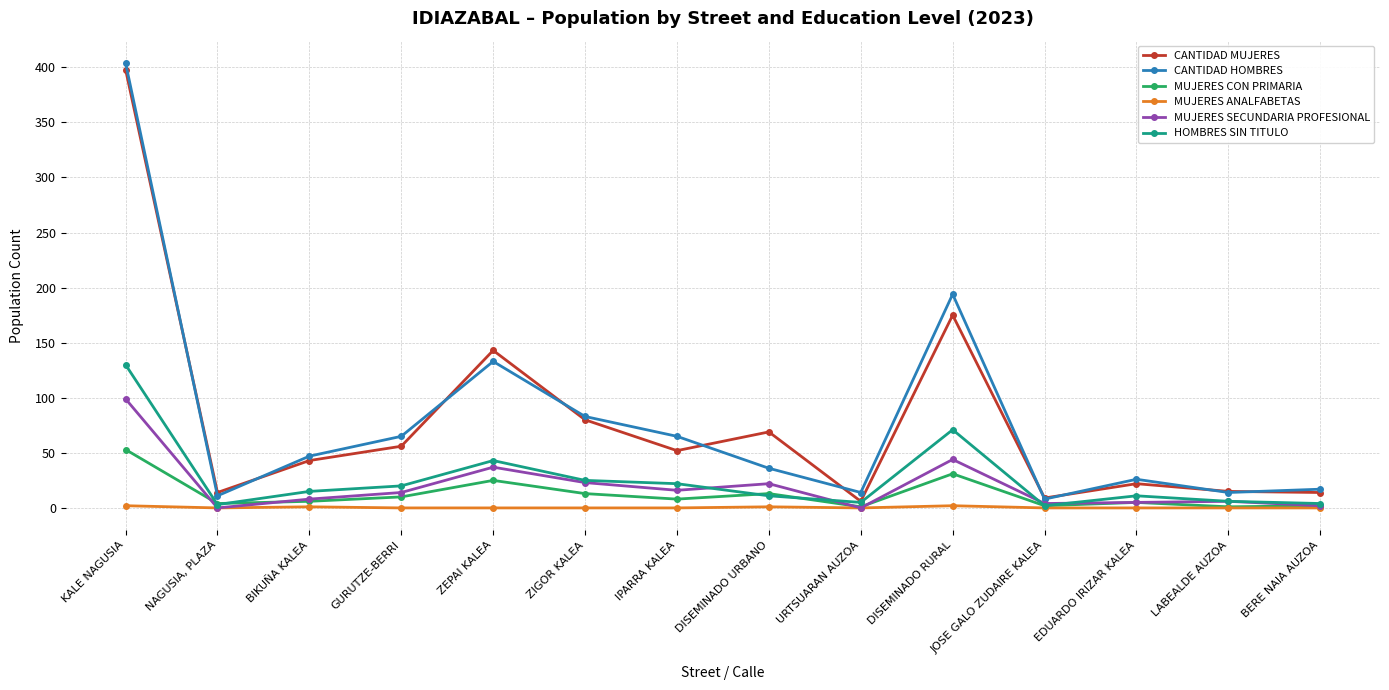

Is the value of MUJERES CON PRIMARIA at DISEMINADO URBANO greater than the value of MUJERES ANALFABETAS at KALE NAGUSIA?

Yes